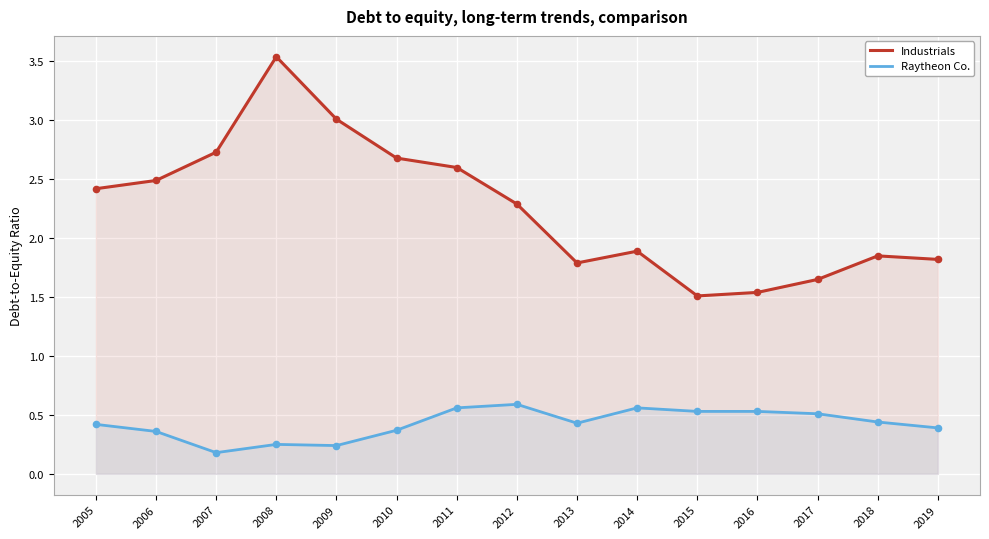

Which series contains the lowest Y value?

Raytheon Co.